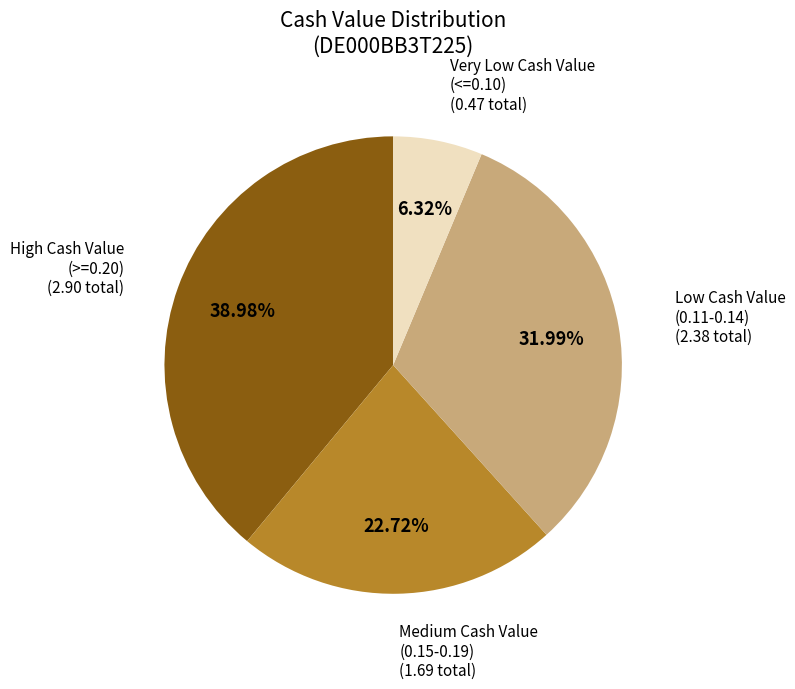

Is there any slice that represents more than half of the pie?

No